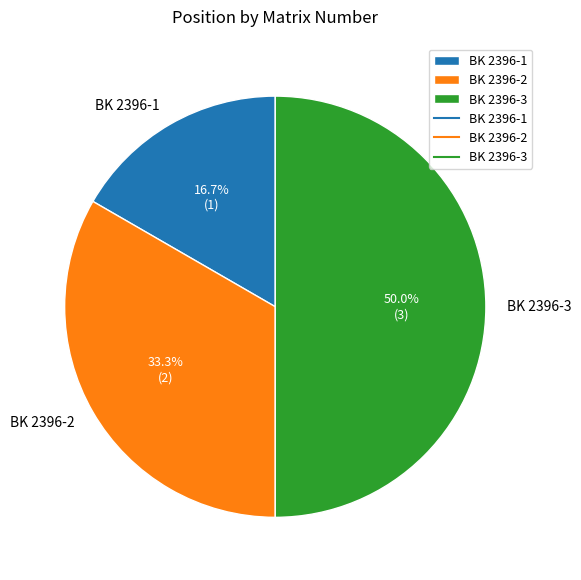

What is the ratio of the value at BK 2396-3 to the value at BK 2396-2?

1.5